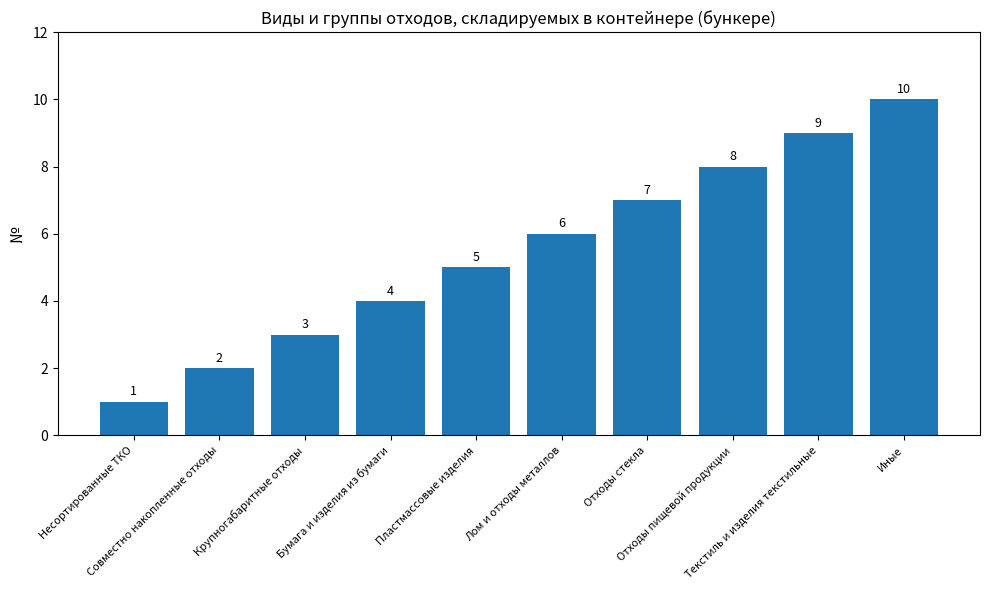

Which has a higher value, Пластмассовые изделия or Текстиль и изделия текстильные?

Текстиль и изделия текстильные